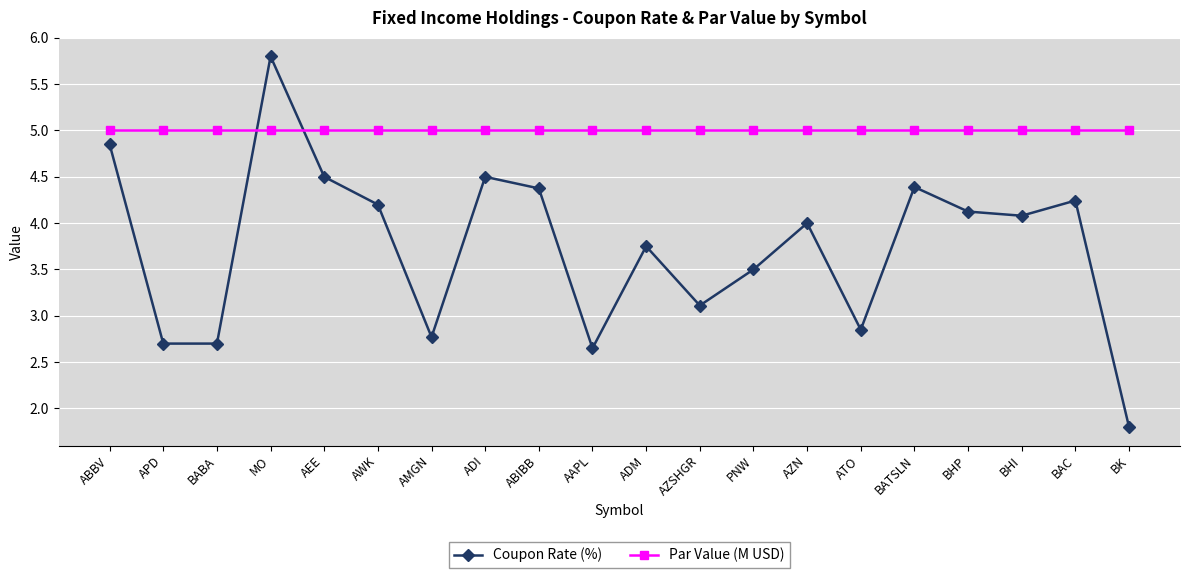

Which series ends up on top after the final intersection of Par Value (M USD) and Coupon Rate (%)?

Par Value (M USD)